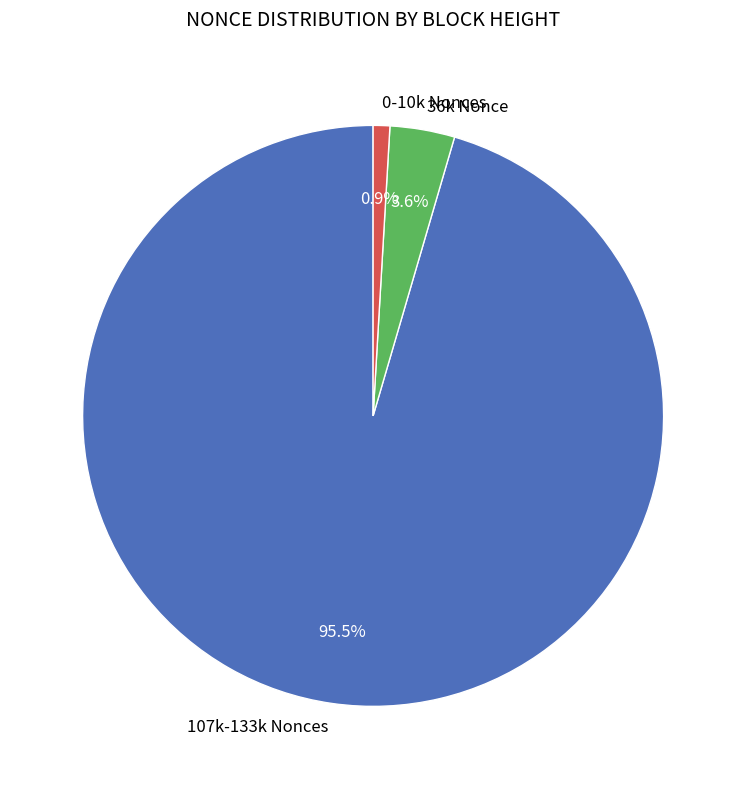

Do 0-10k Nonces and 36k Nonce together represent more than half of the pie?

No